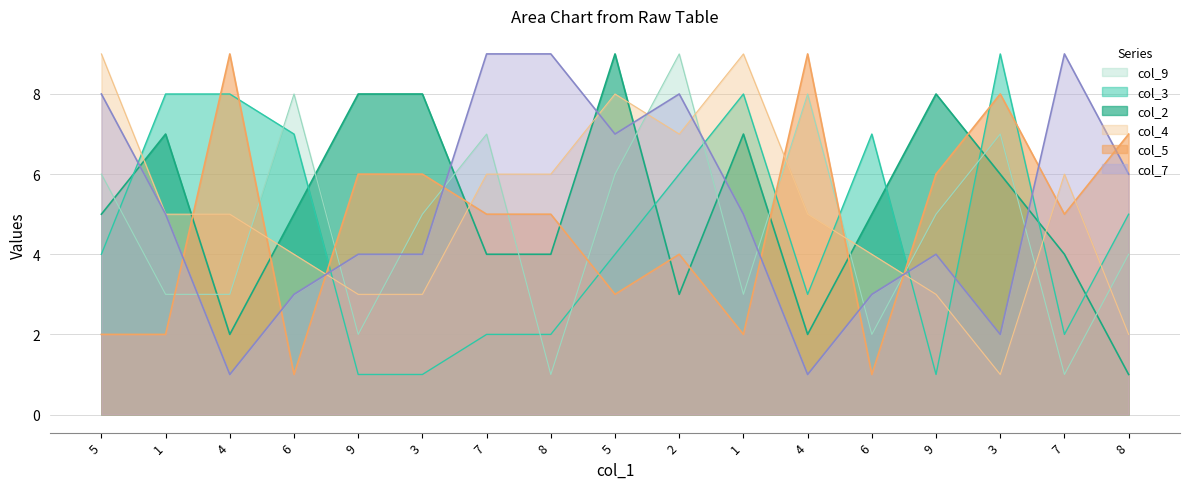

Which series has the largest range (max minus min)?

col_9